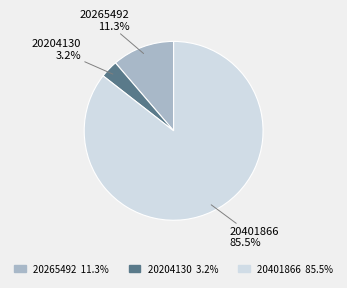

Count the number of slices in the pie.

3